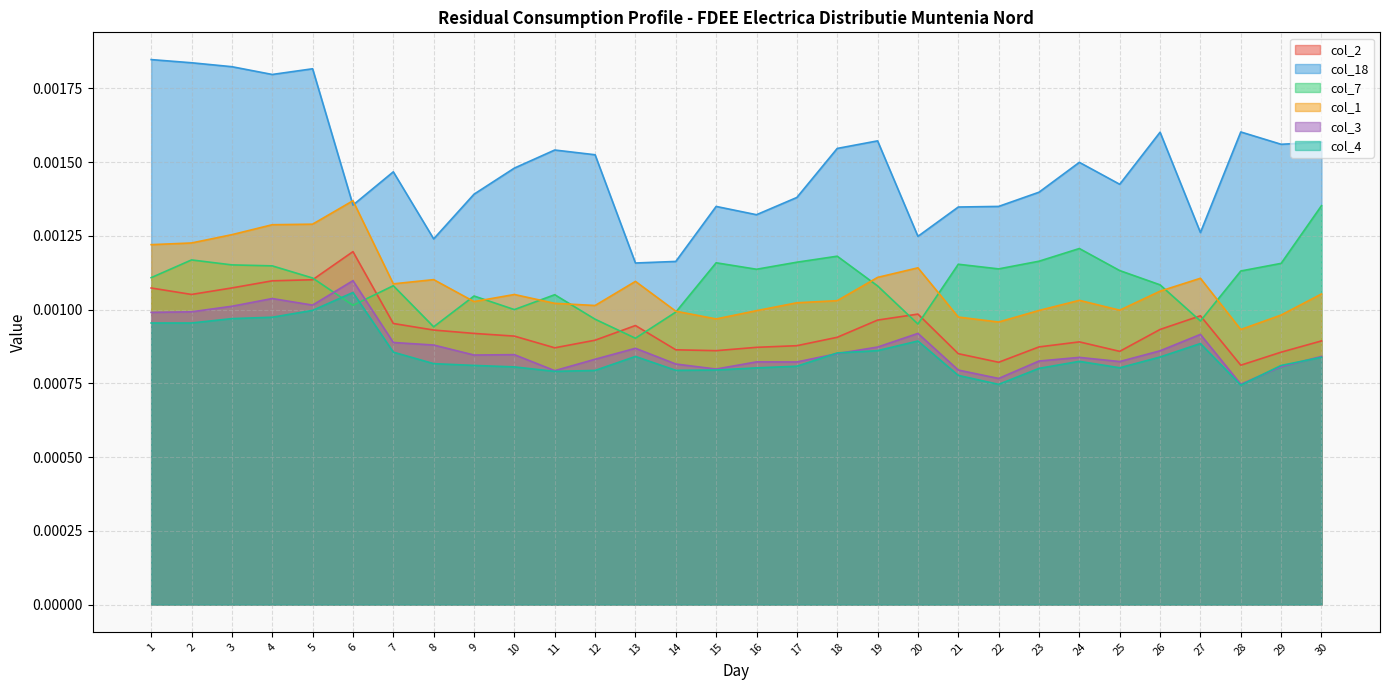

Between 1 and 10, which series saw the biggest shift?

col_18